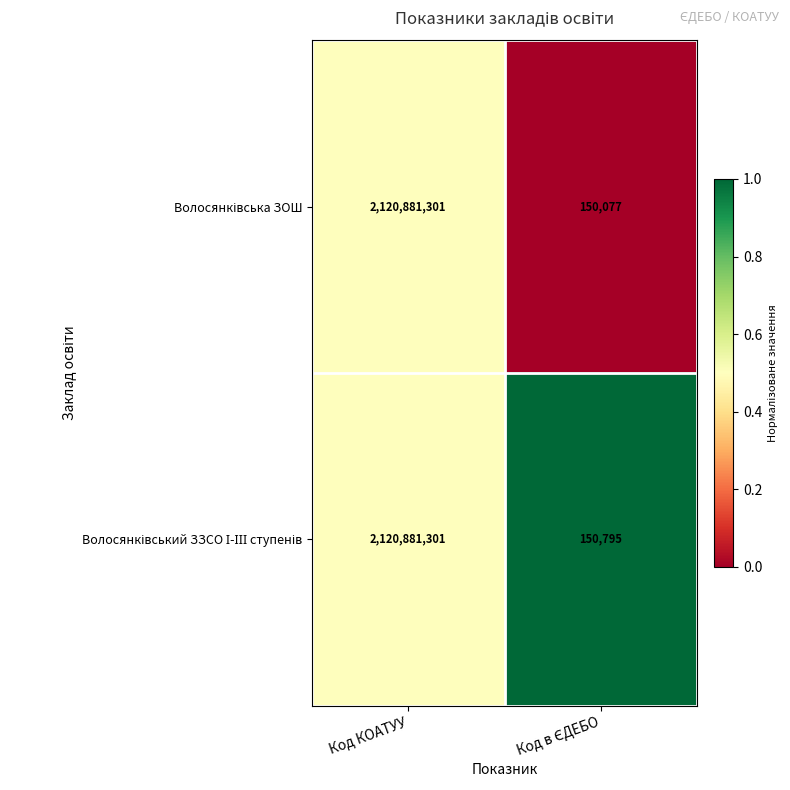

At which category is the sum across all series the highest?

Код КОАТУУ